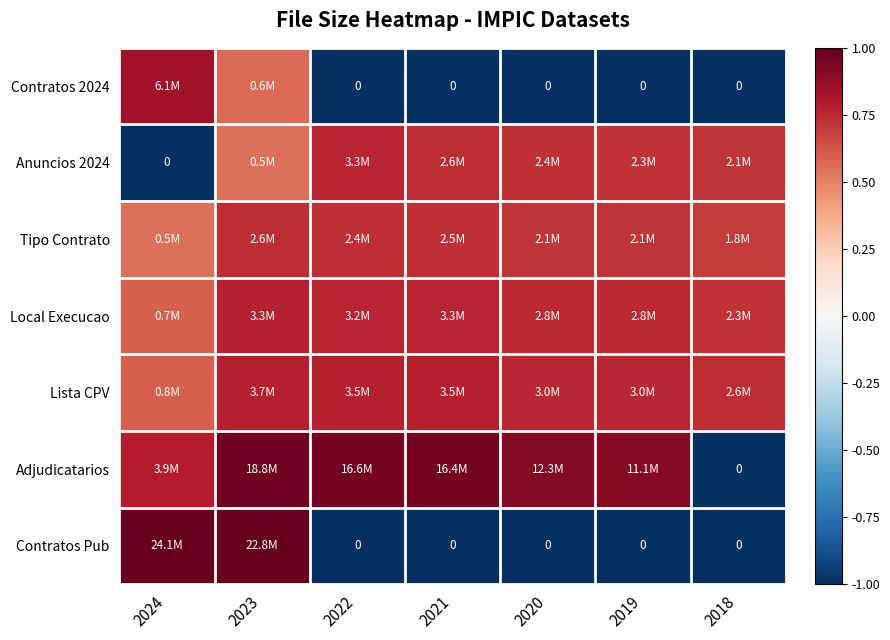

Rank the series at 2023 from lowest to highest value.

Anuncios 2024, Contratos 2024, Tipo Contrato, Local Execucao, Lista CPV, Adjudicatarios, Contratos Pub